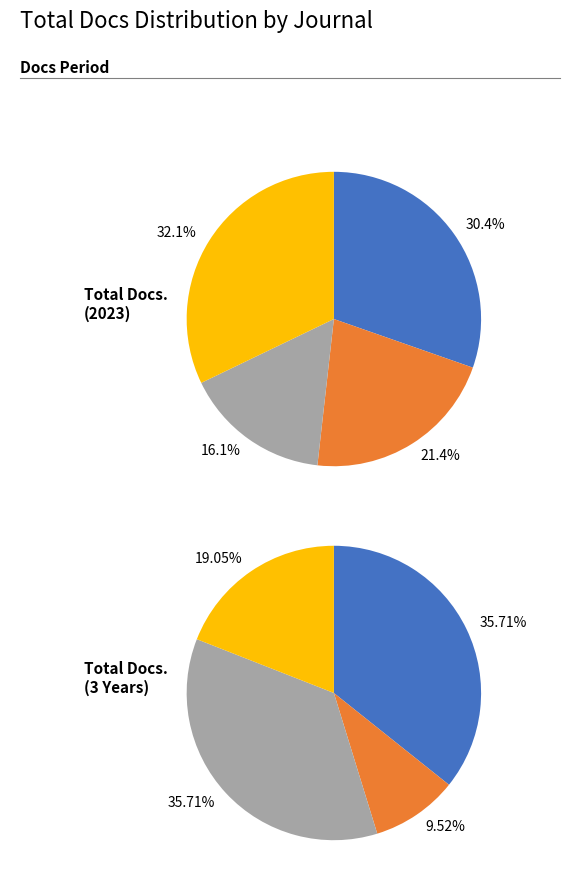

Rank the categories by Total Docs. (2023) value from highest to lowest.

WSEAS Transactions on Circuits and Systems, WSEAS Transactions on Power Systems, WSEAS Transactions on Electronics, WSEAS Transactions on Computer Research